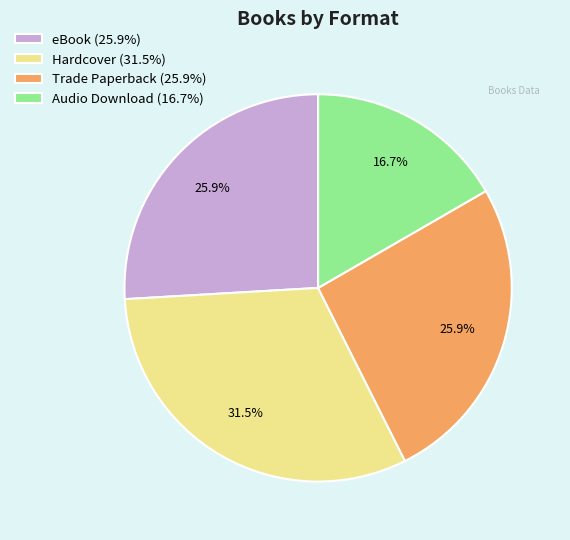

Which slice is the smallest?

Audio Download